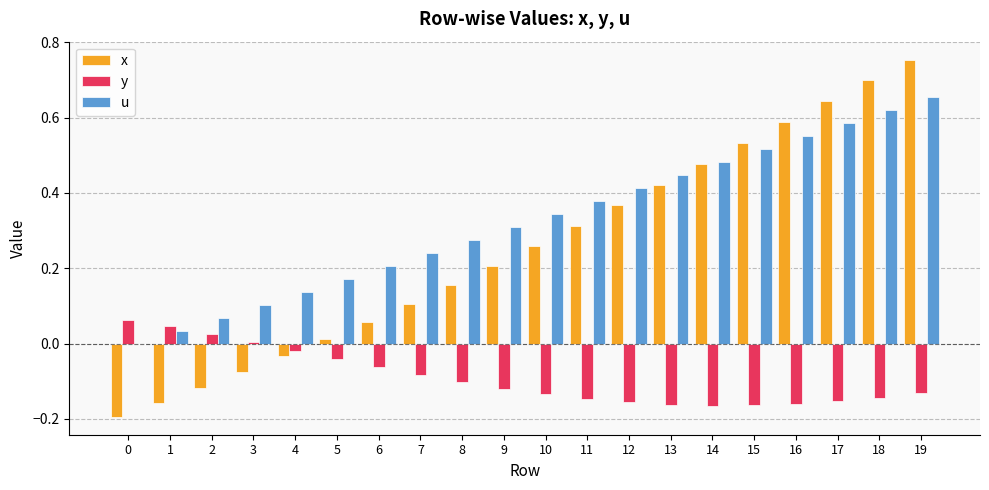

Between 1 and 16, which series saw the biggest shift?

x